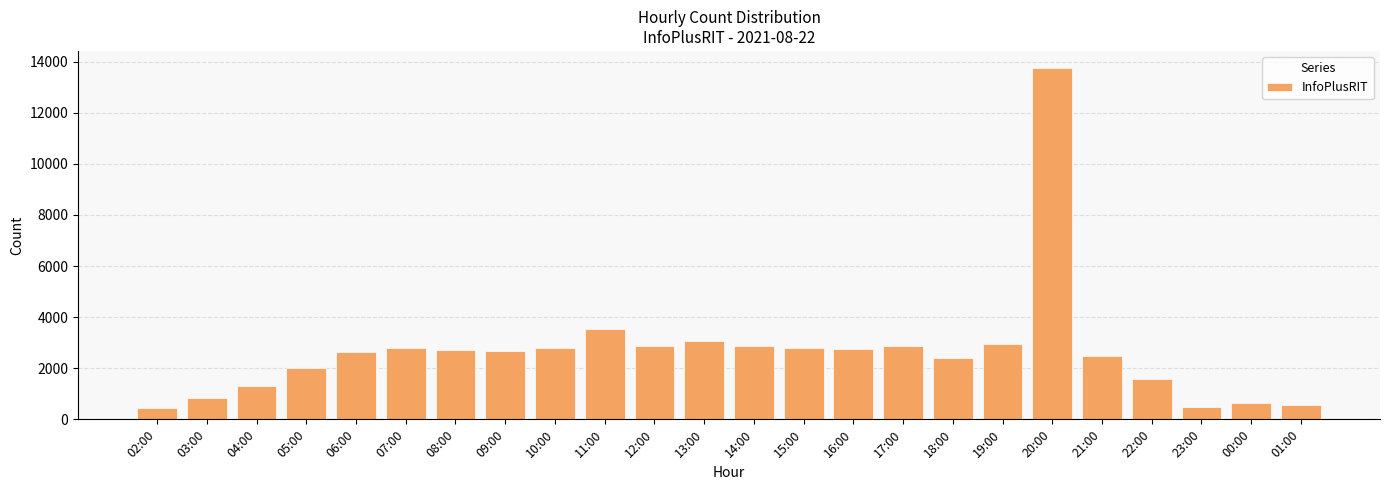

How many data points does each series have?

24